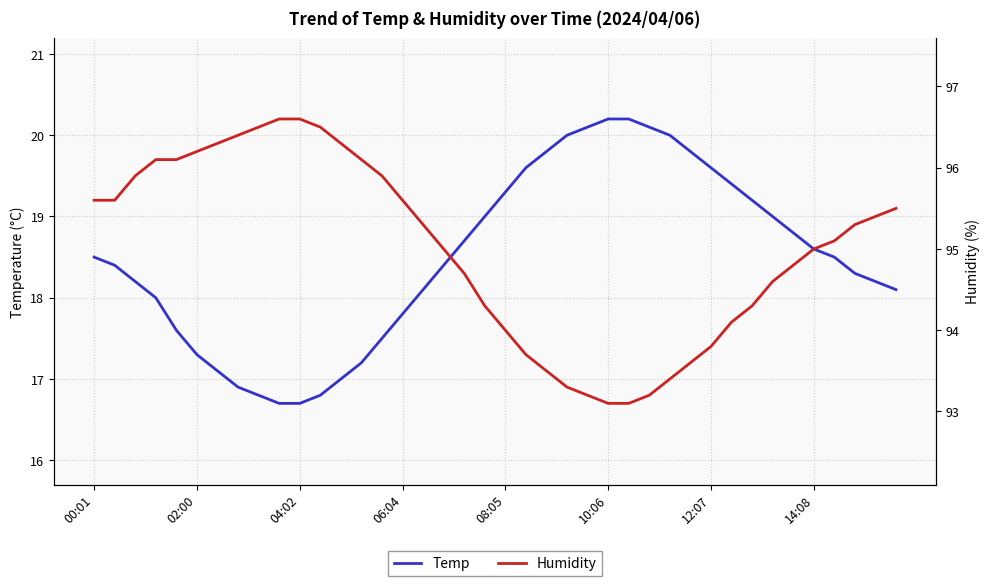

Reading right to left, what are all the values shown in this chart?

Temp: 18.1	18.2	18.3	18.5	18.6	18.8	19.0	19.2	19.4	19.6	19.8	20.0	20.1	20.2	20.2	20.1	20.0	19.8	19.6	19.3	19.0	18.7	18.4	18.1	17.8	17.5	17.2	17.0	16.8	16.7	16.7	16.8	16.9	17.1	17.3	17.6	18.0	18.2	18.4	18.5
Humidity: 95.5	95.4	95.3	95.1	95.0	94.8	94.6	94.3	94.1	93.8	93.6	93.4	93.2	93.1	93.1	93.2	93.3	93.5	93.7	94.0	94.3	94.7	95.0	95.3	95.6	95.9	96.1	96.3	96.5	96.6	96.6	96.5	96.4	96.3	96.2	96.1	96.1	95.9	95.6	95.6